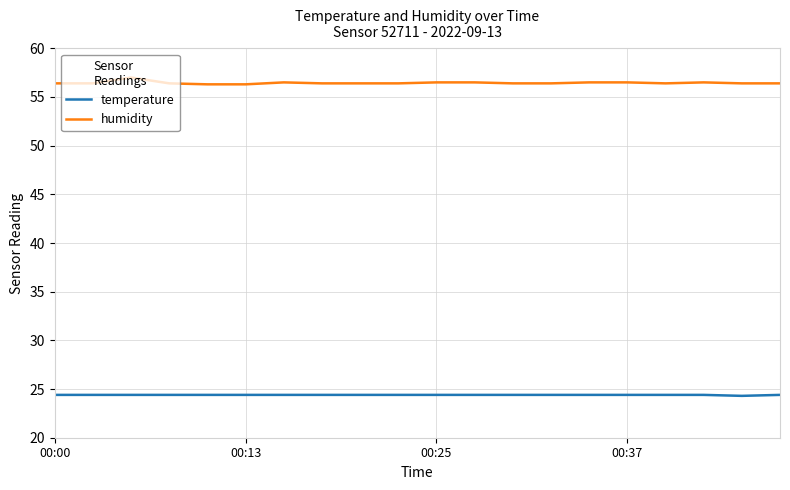

Rank the series by their average value, from highest to lowest.

humidity, temperature